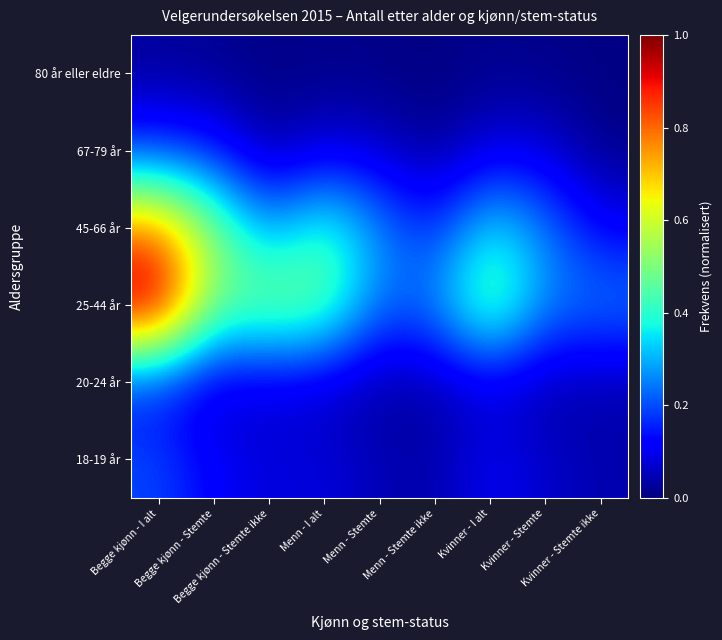

Rank the series at Kvinner - I alt from highest to lowest value.

25-44 år, 45-66 år, 18-19 år, 67-79 år, 20-24 år, 80 år eller eldre